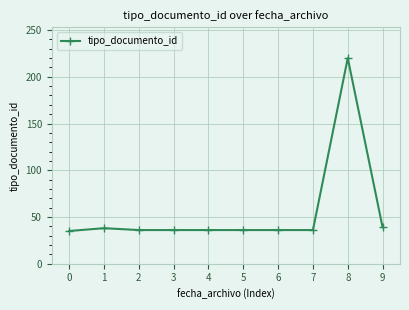

Approximately how many times larger is the value at 5 compared to 6?

1.0